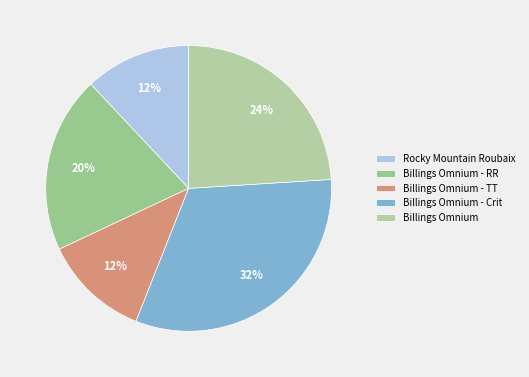

How many slices are in this pie chart?

5